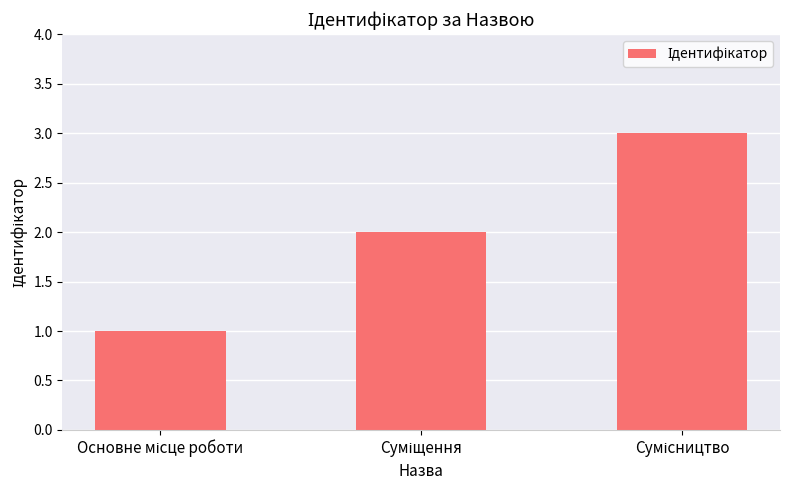

What is the greatest value displayed?

3